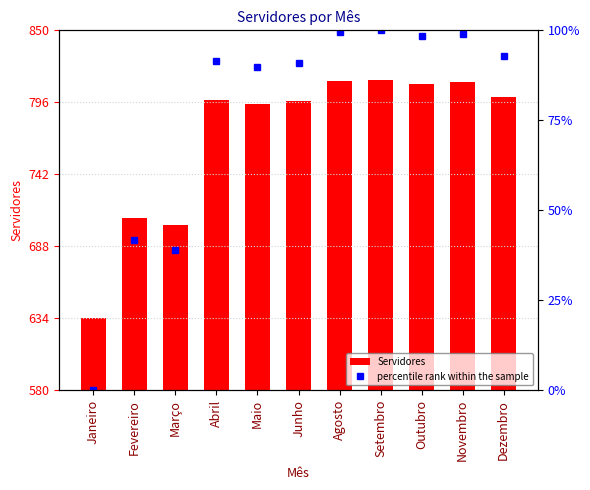

Rank the series at Setembro from highest to lowest value.

Servidores, percentile rank within the sample